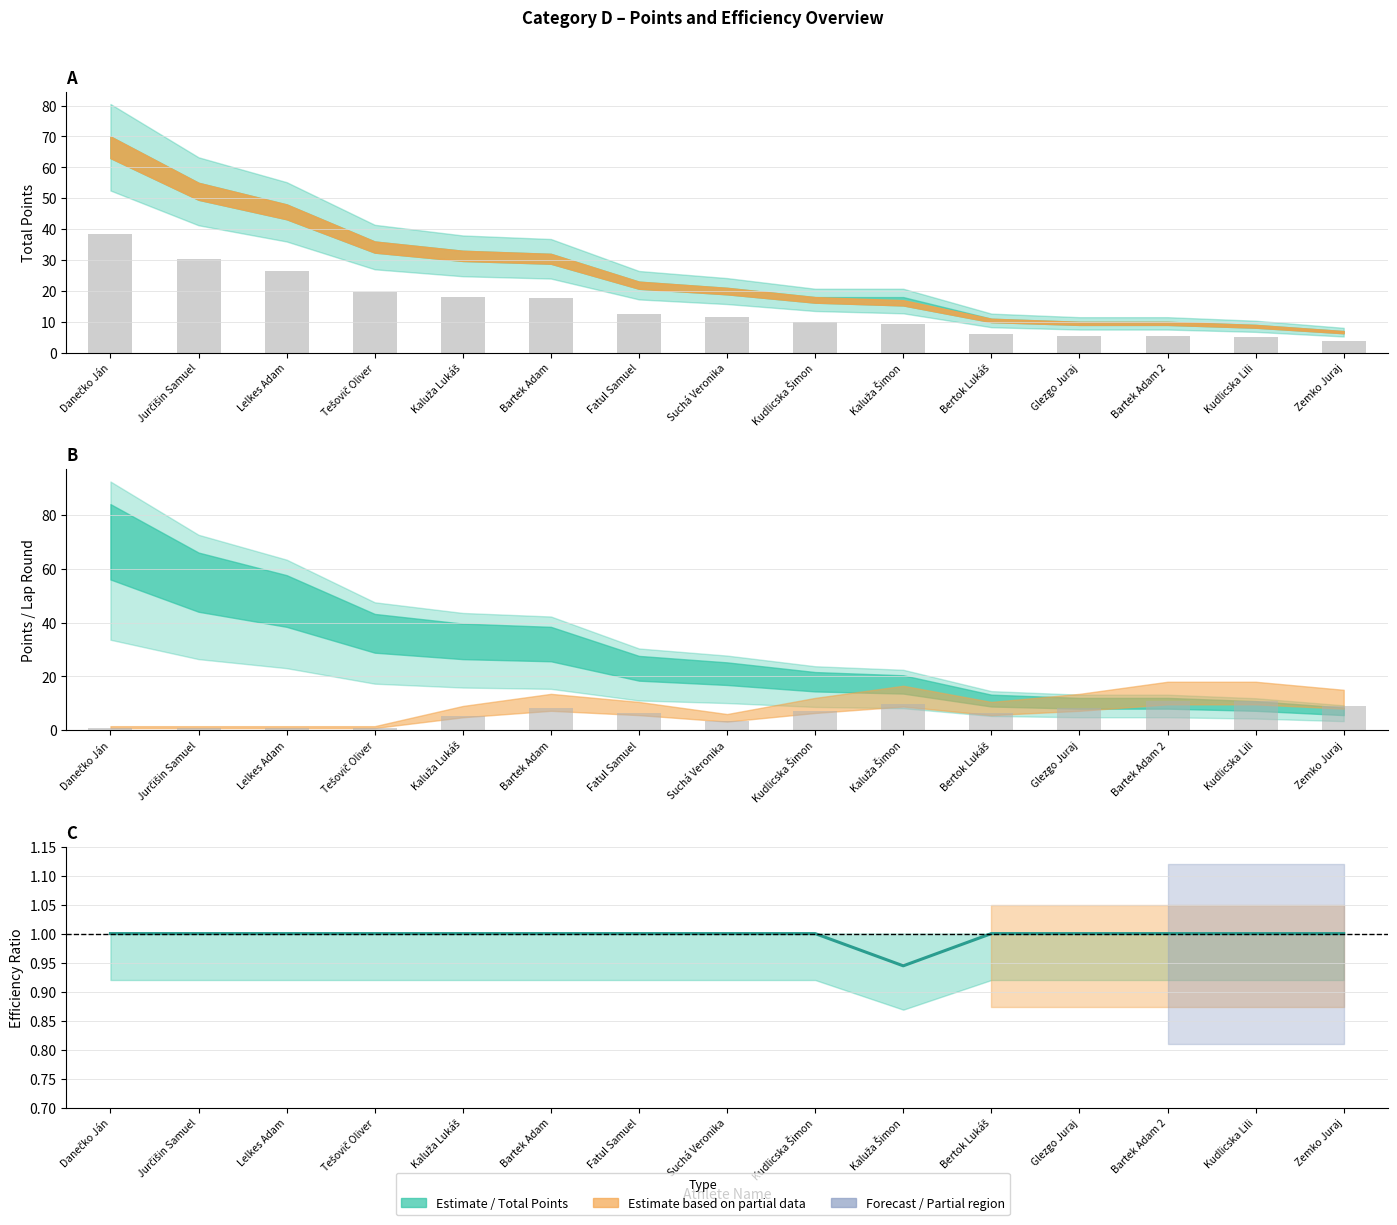

Which category has the lowest value across all series?

Kaluža Šimon